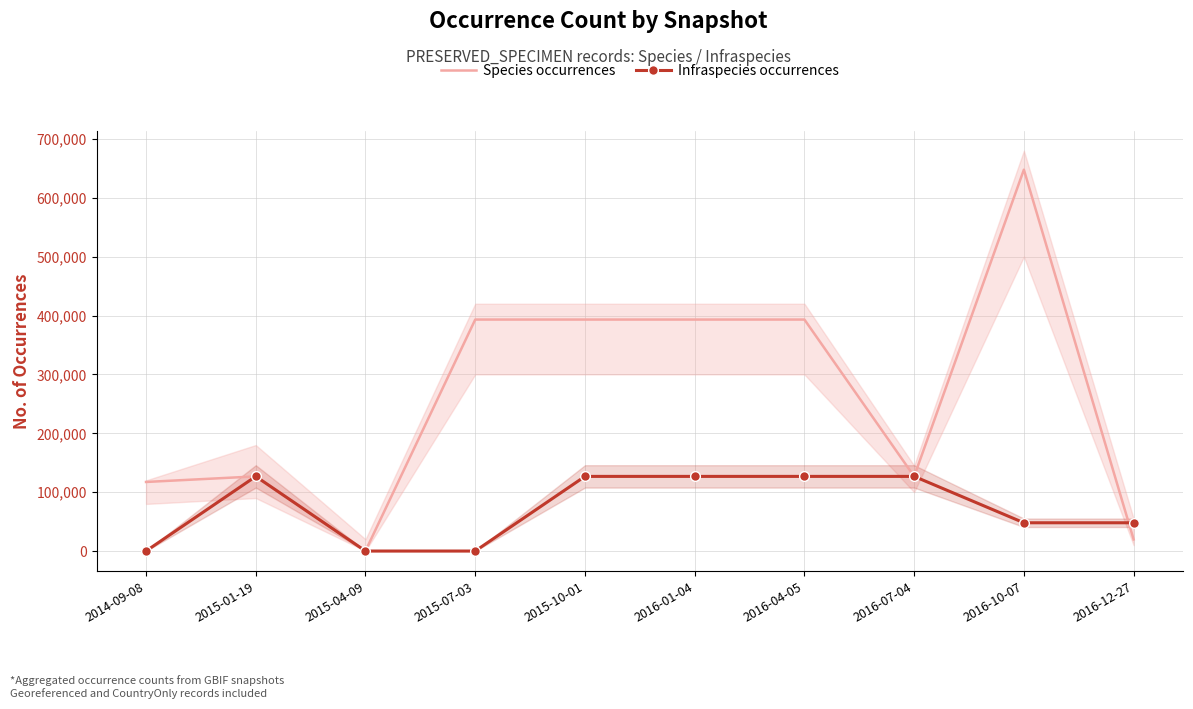

At which label does Species occurrences reach its peak?

2016-10-07